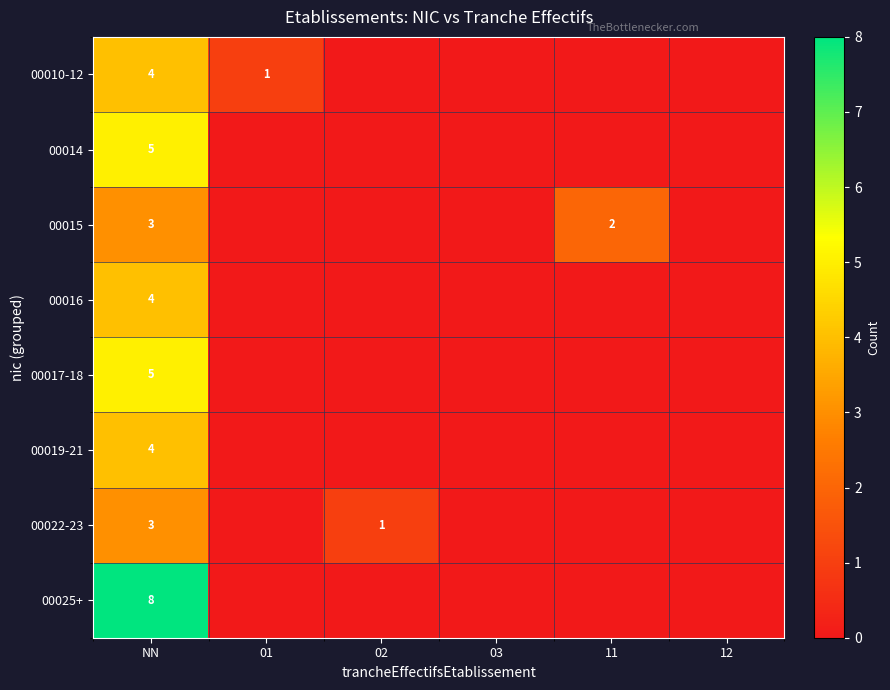

True or false: 00010-12 has a value of 4 at NN.

True